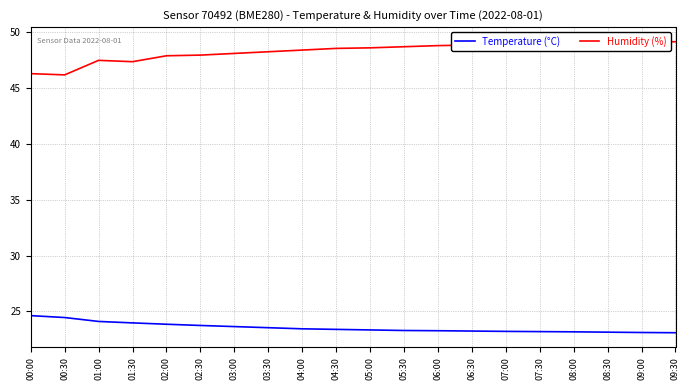

Is it true that Temperature (°C) equals 23.4 at 05:00?

True